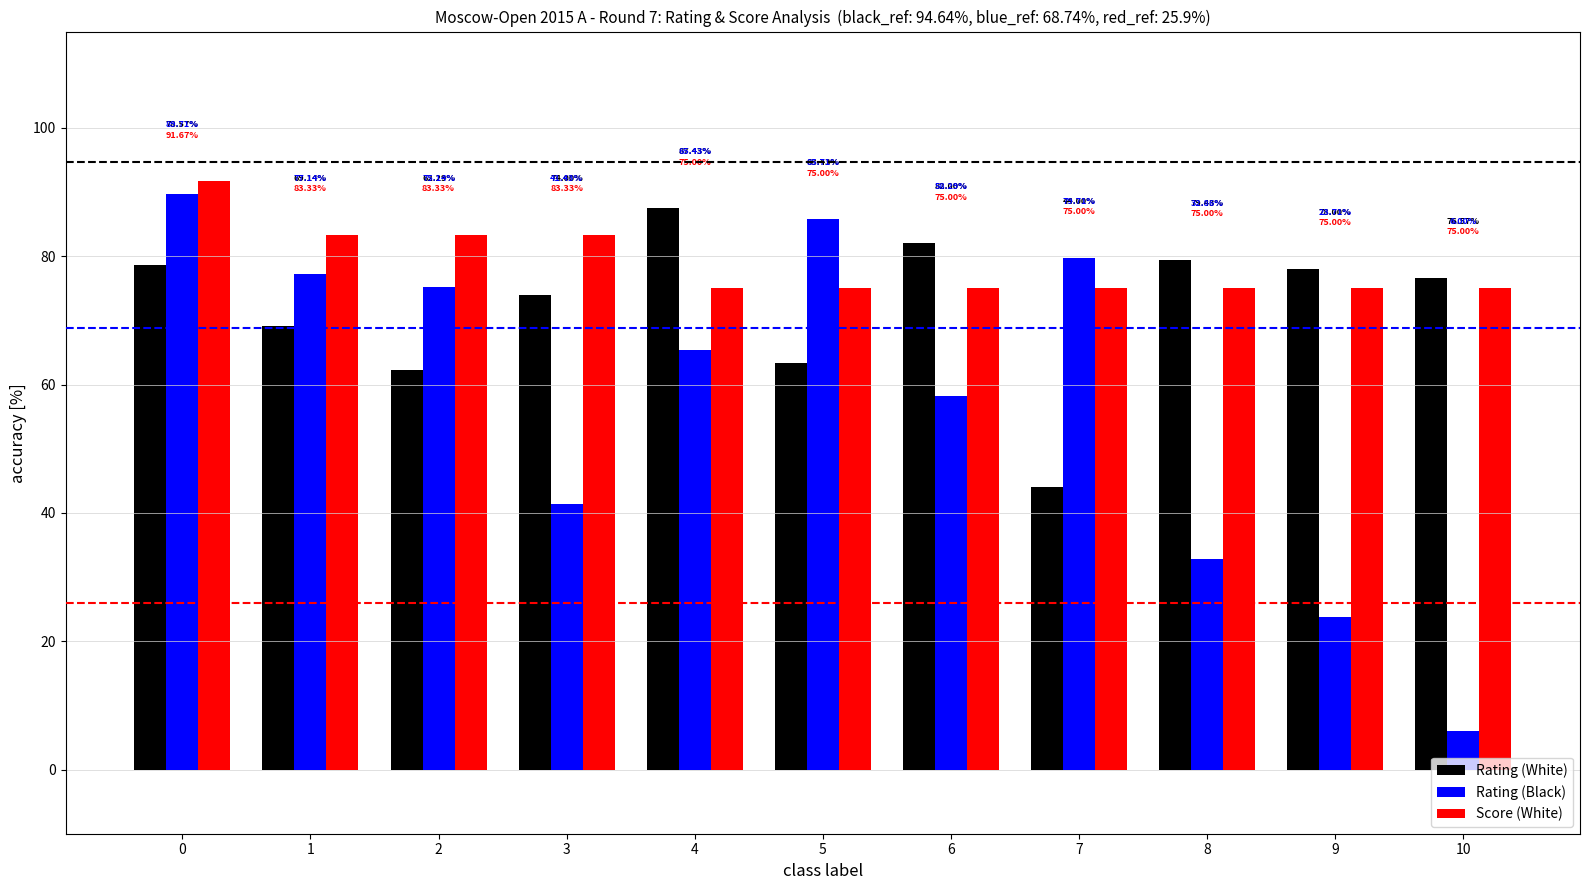

How many bars are there in each group?

3